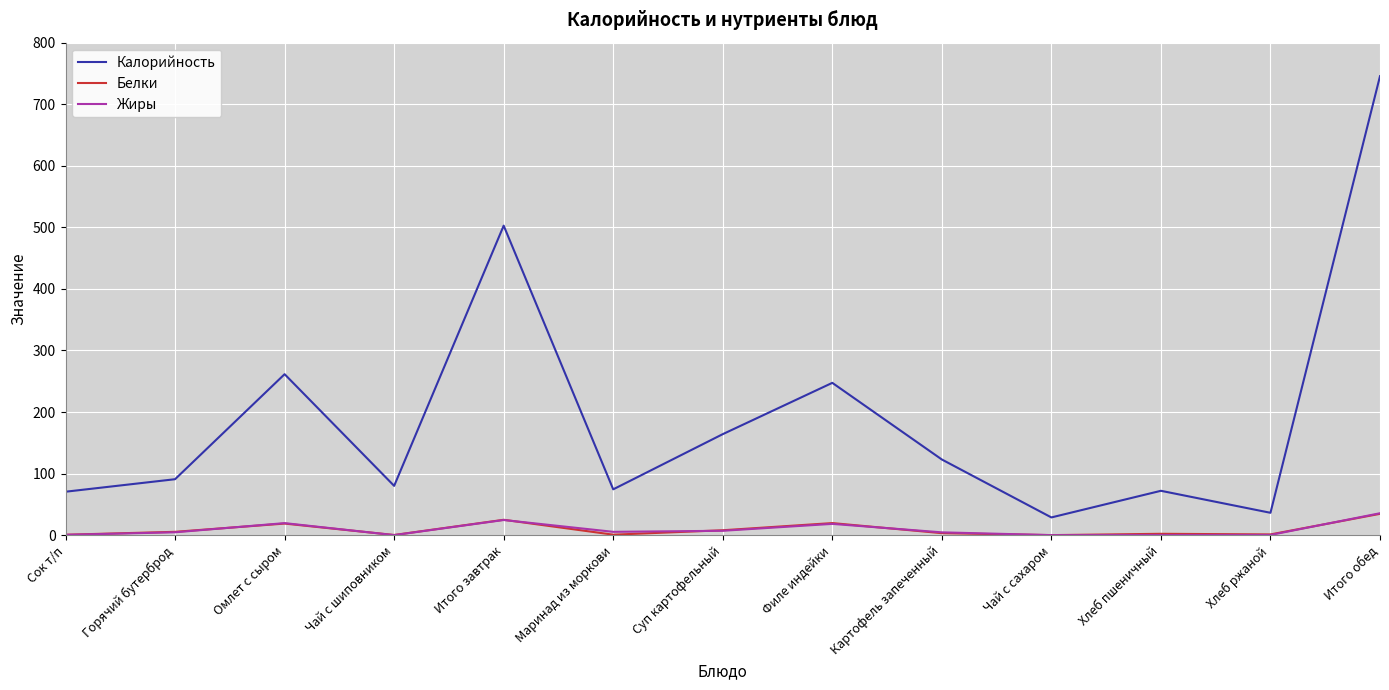

What is the approximate value of Калорийность at Сок т/п?

70.5